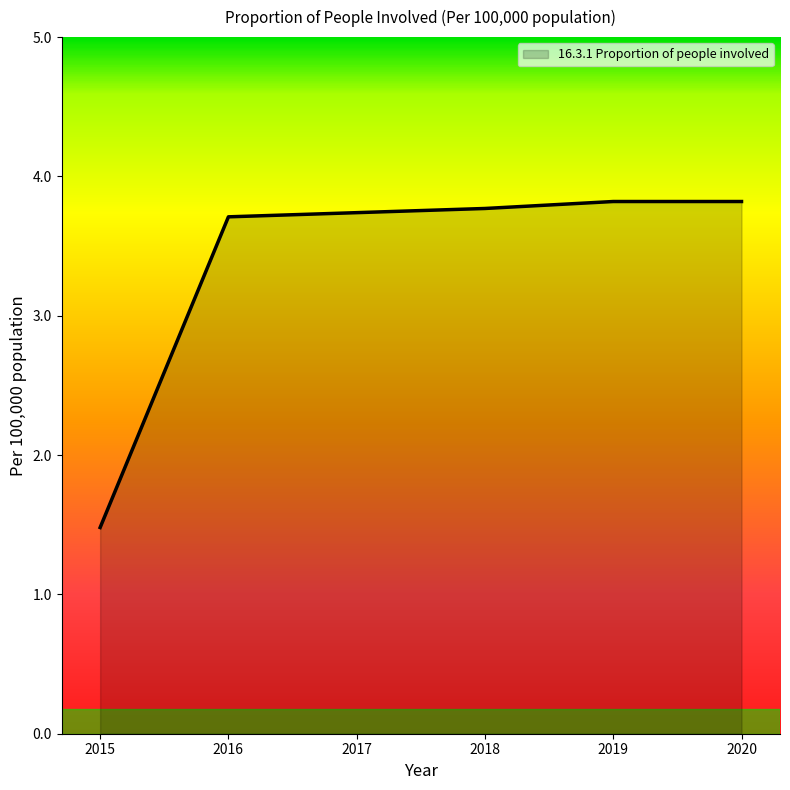

Does the chart display data point markers on the line(s)?

No